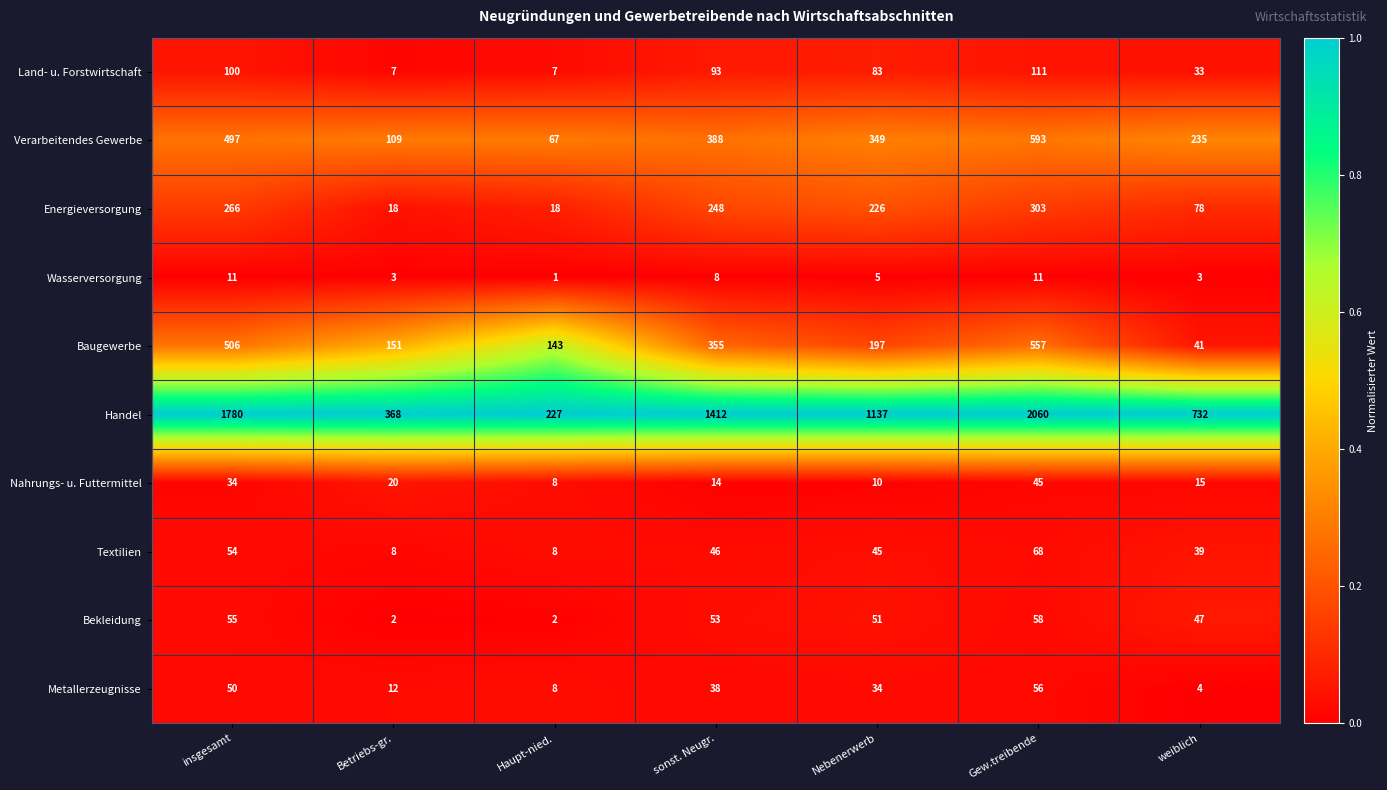

Which category has the highest value in the Textilien series?

Gew.treibende